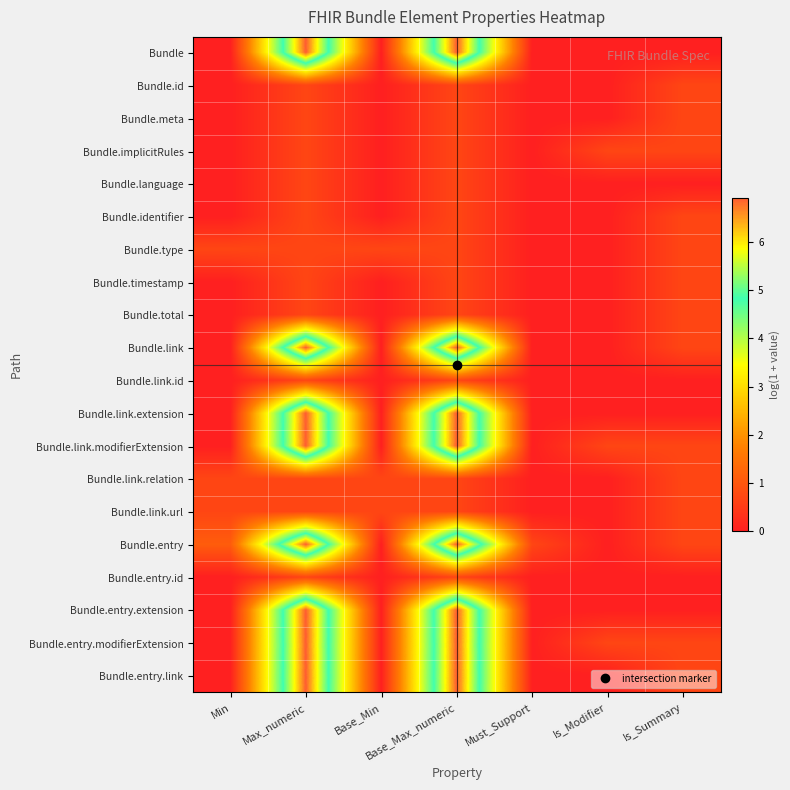

How many series are shown in this chart?

20